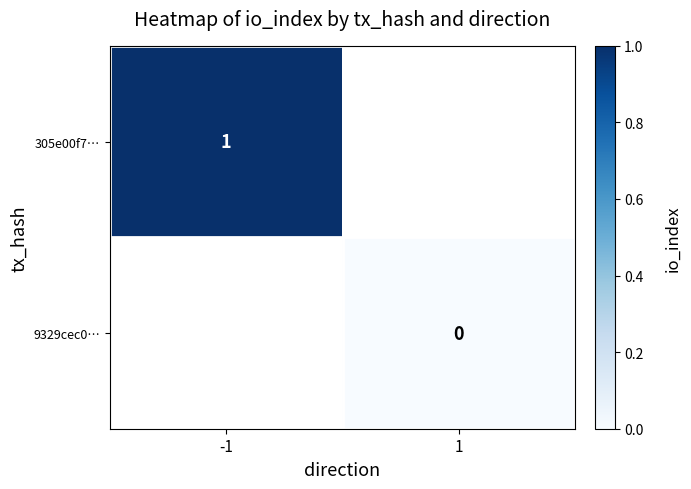

Is the value of 305e00f7… at -1 greater than the value of 9329cec0… at 1?

Yes